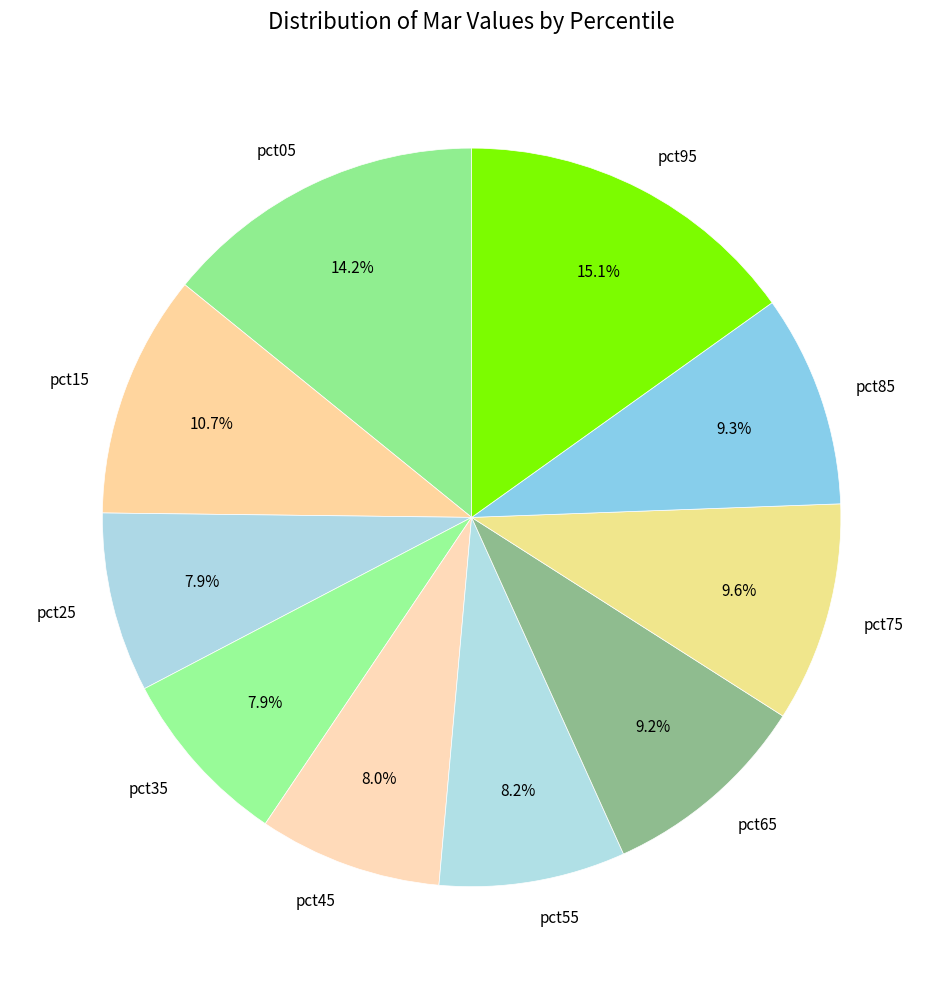

Count the number of slices in the pie.

10